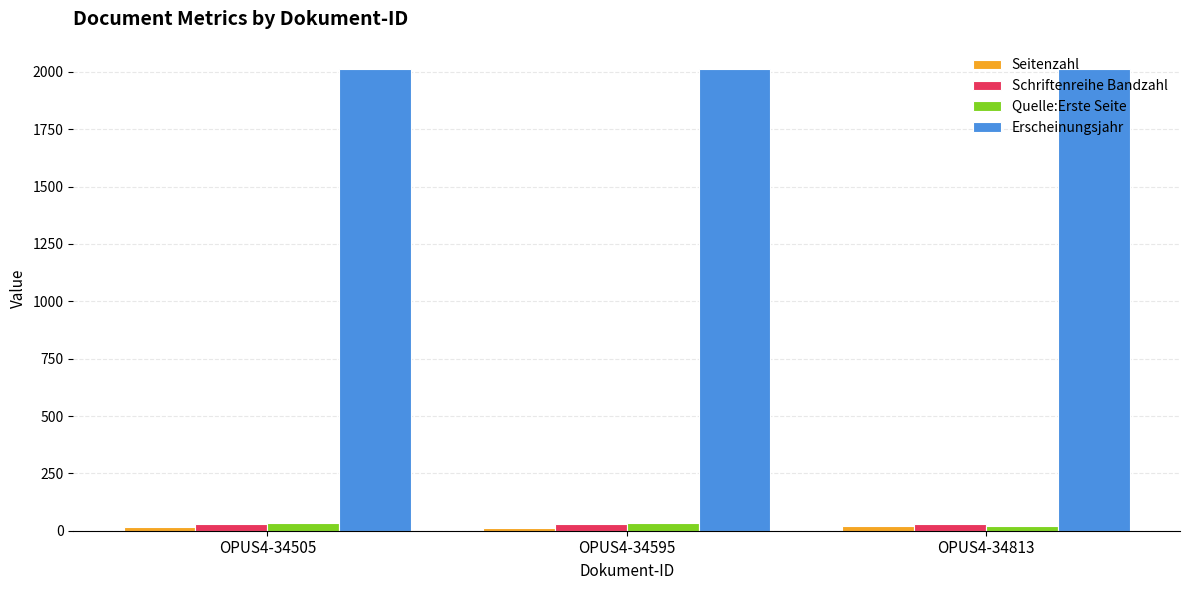

How many categories are shown in the chart?

3